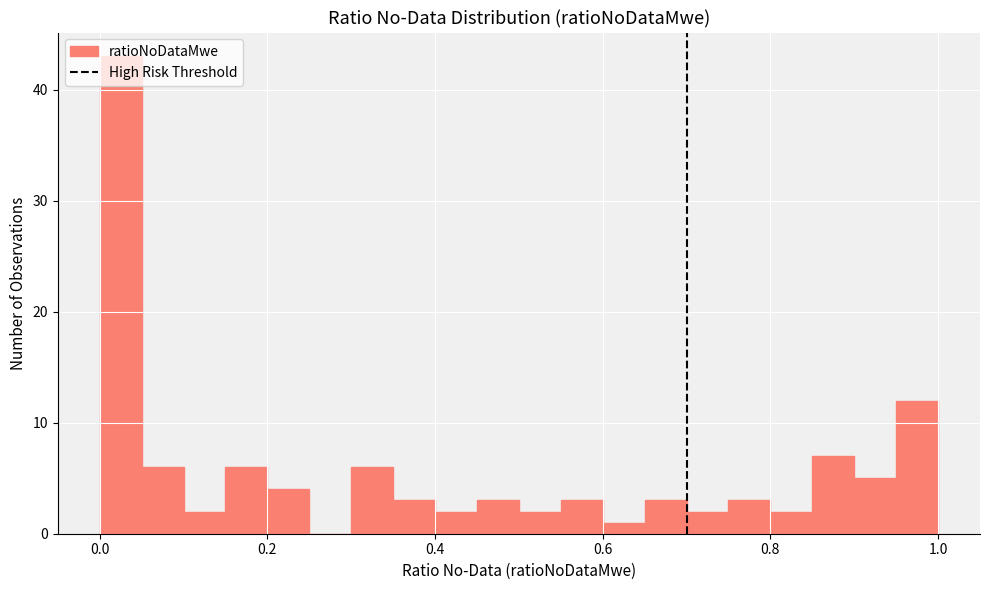

Read against the x-axis, roughly where is the centre of the tallest bar?

0.02